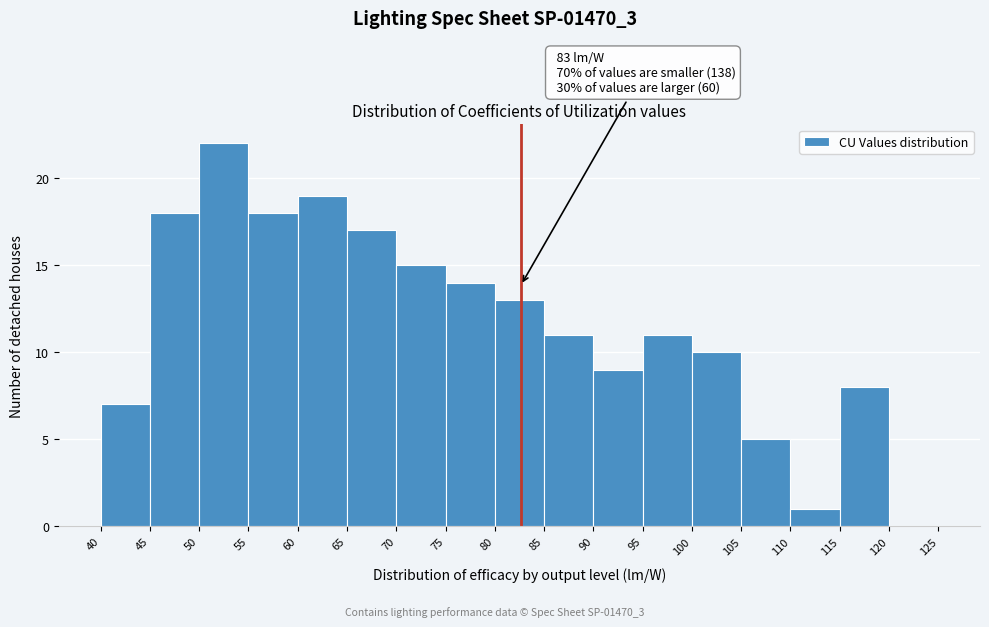

Over which range of the x-axis is the bar tallest?

50 to 55